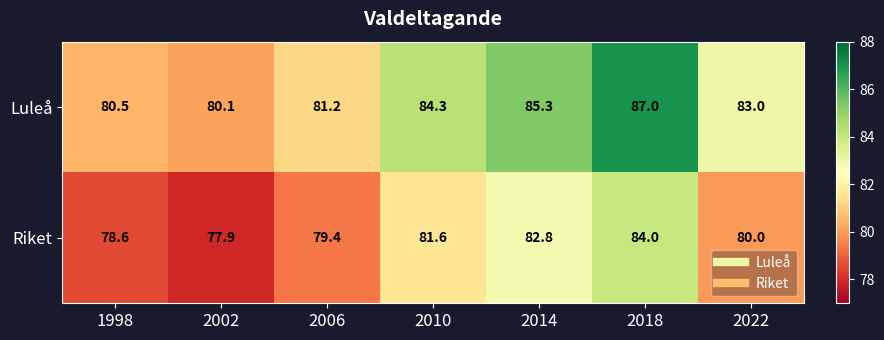

Reading left to right, extract all data points from this chart.

Luleå: 80.5	80.1	81.2	84.3	85.3	87.0	83.0
Riket: 78.6	77.9	79.4	81.6	82.8	84.0	80.0